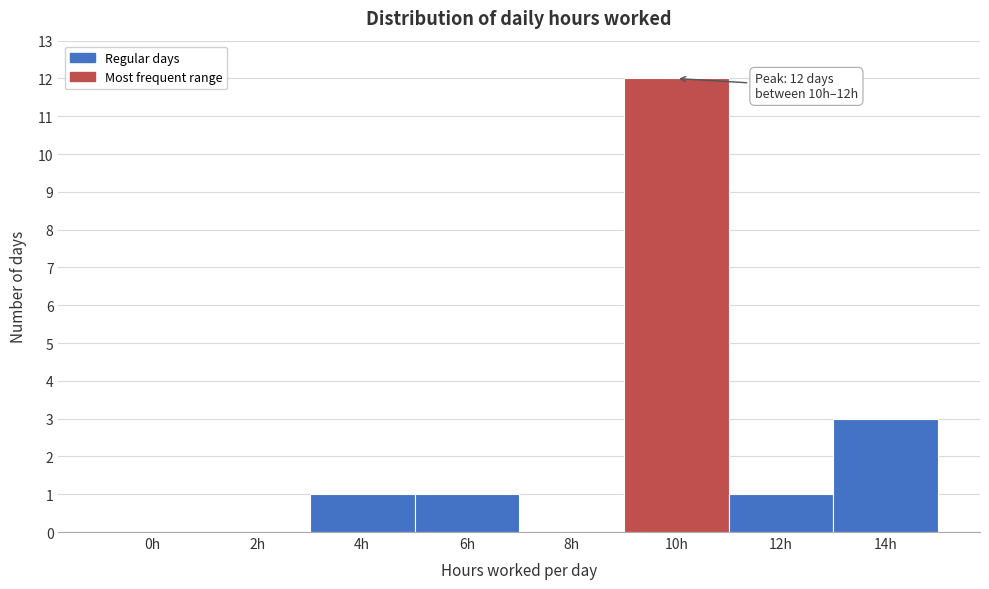

Reading left to right, extract all data points from this chart.

0h=0	2h=0	4h=1	6h=1	8h=0	10h=12	12h=1	14h=3